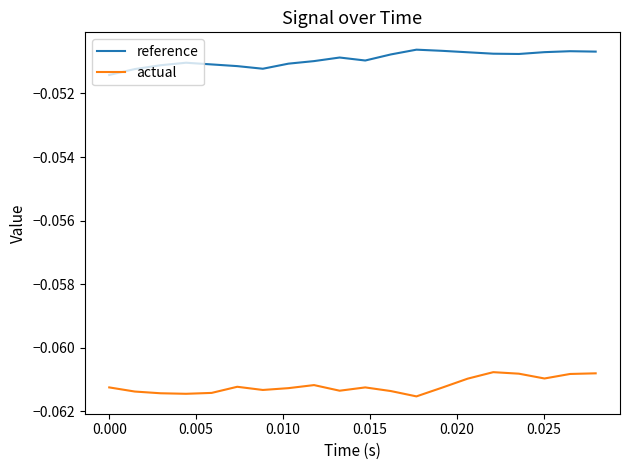

List the series in order of their overall mean, highest first.

reference, actual